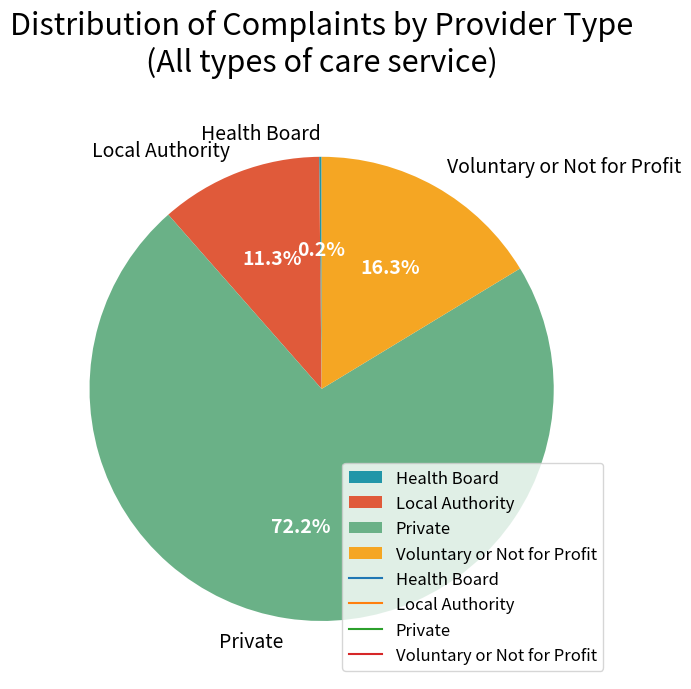

What is the largest slice in the pie chart?

Private